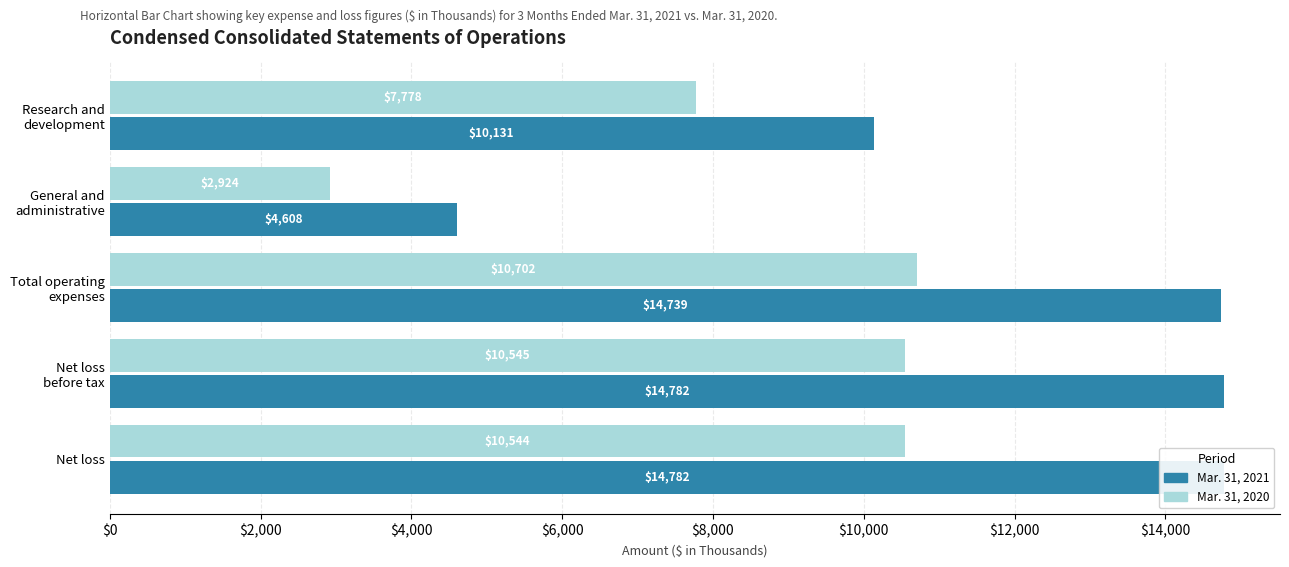

Which series has the largest total across all categories?

Mar. 31, 2021